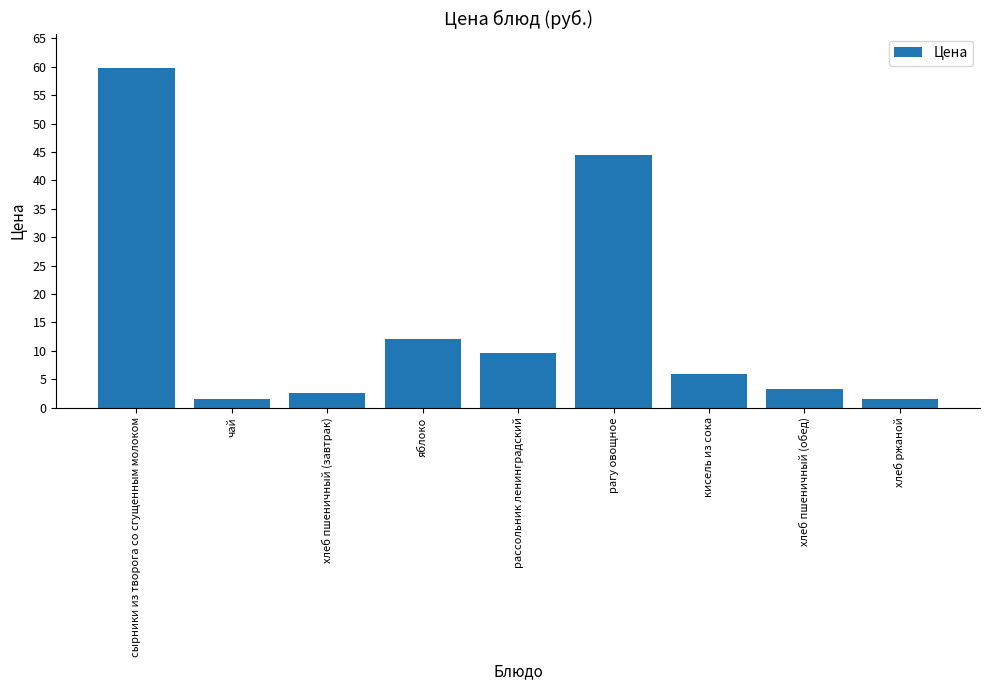

What is the average value?

15.7